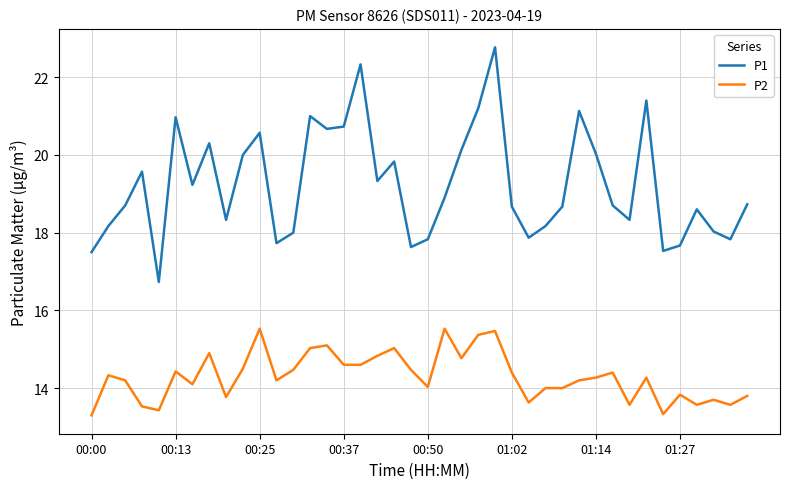

Which series has the largest total across all categories?

P1